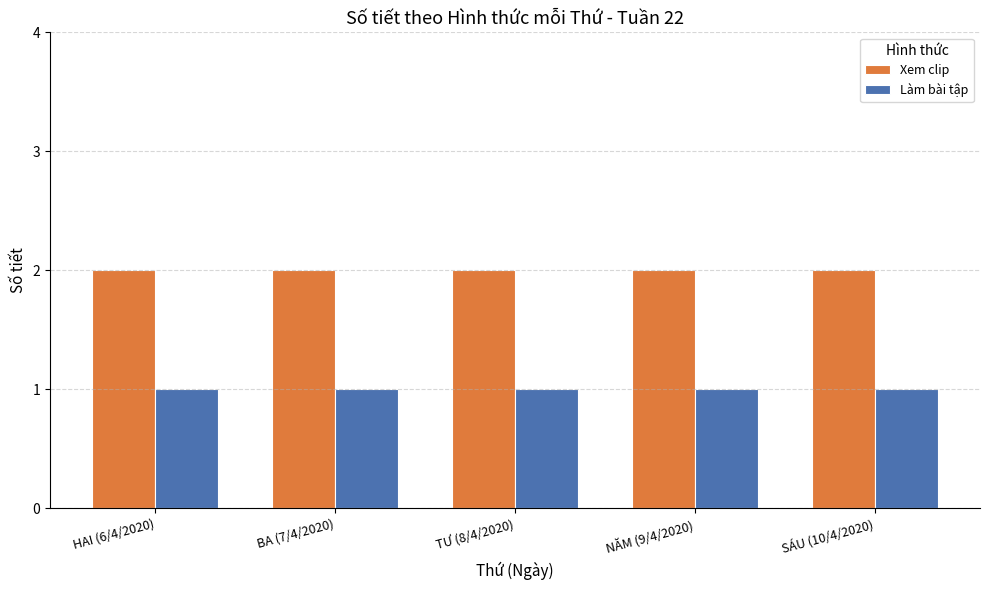

Rank the series at NĂM (9/4/2020) from highest to lowest value.

Xem clip, Làm bài tập